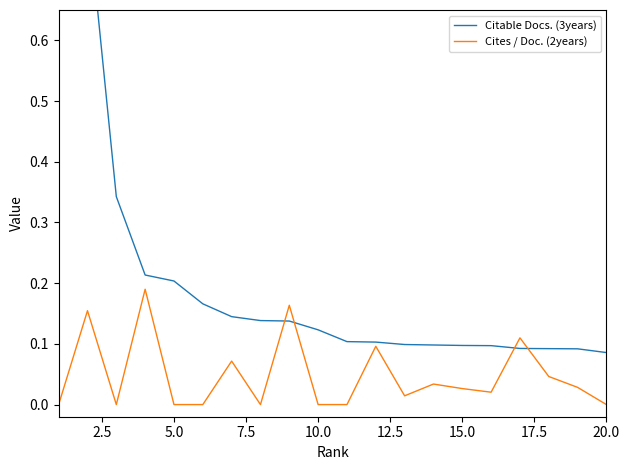

Is it true that Cites / Doc. (2years) equals 0.0 at 20.0?

True